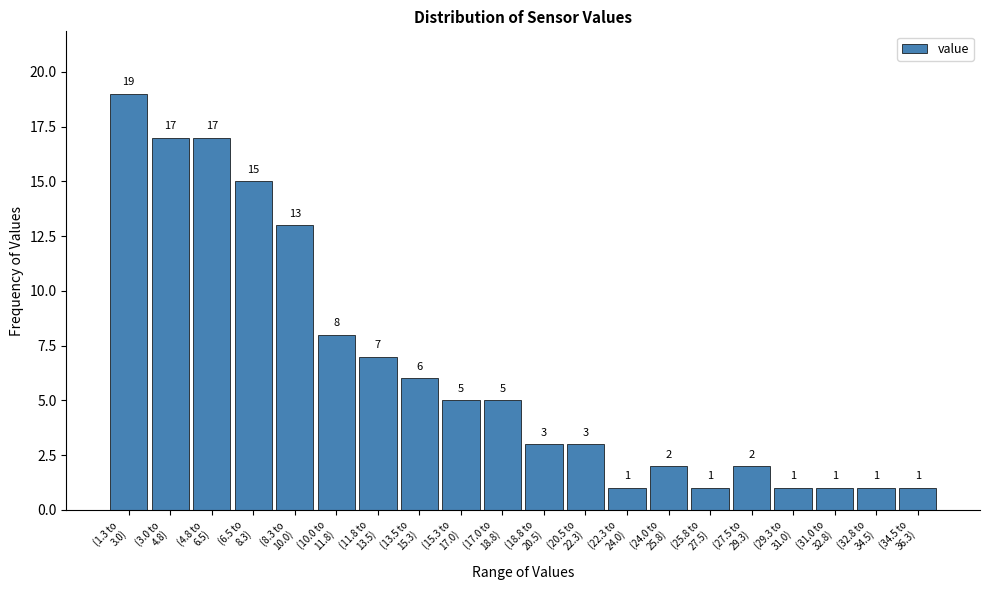

Reading left to right, list all the values displayed in this chart.

19	17	17	15	13	8	7	6	5	5	3	3	1	2	1	2	1	1	1	1